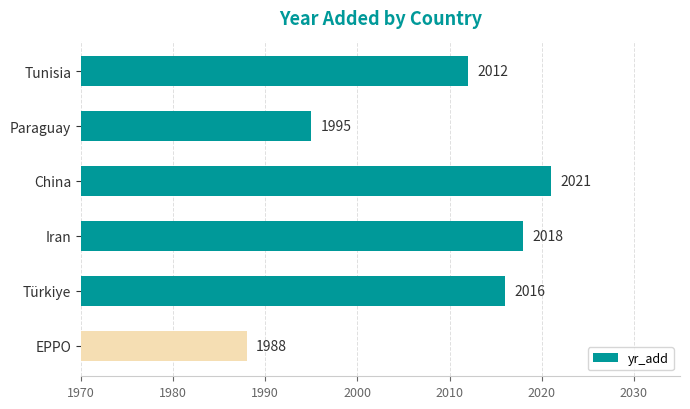

What is the ratio of the value at China to the value at Türkiye?

1.0